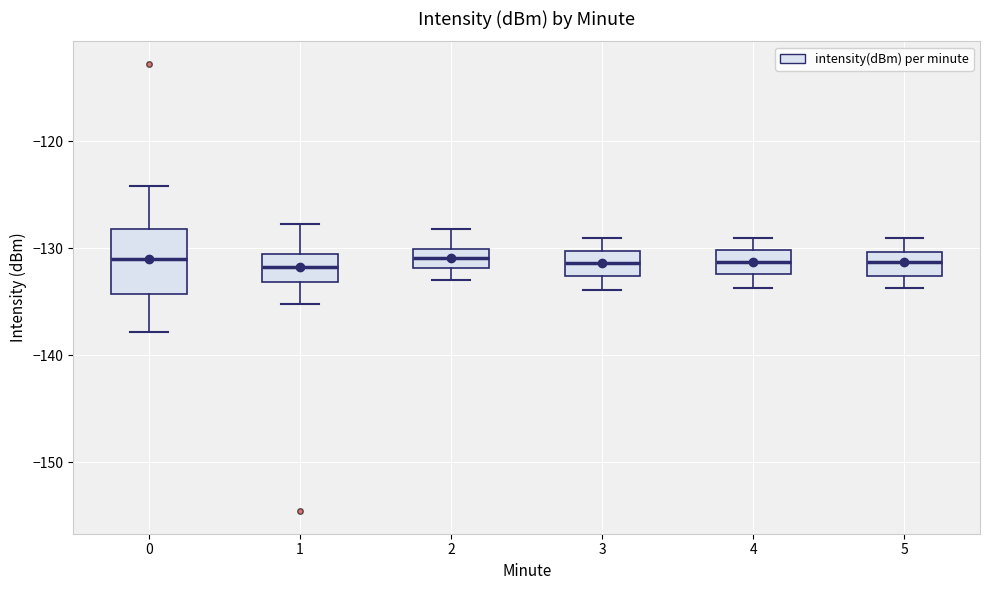

Which box is the tallest, from its lower edge to its upper edge?

0